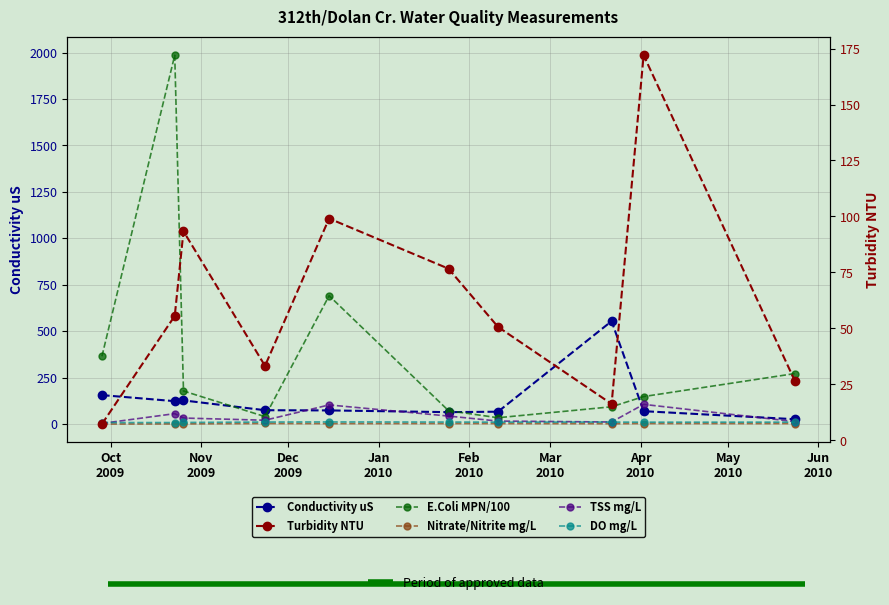

True or false: Conductivity uS has more than 1 interior local peaks.

True